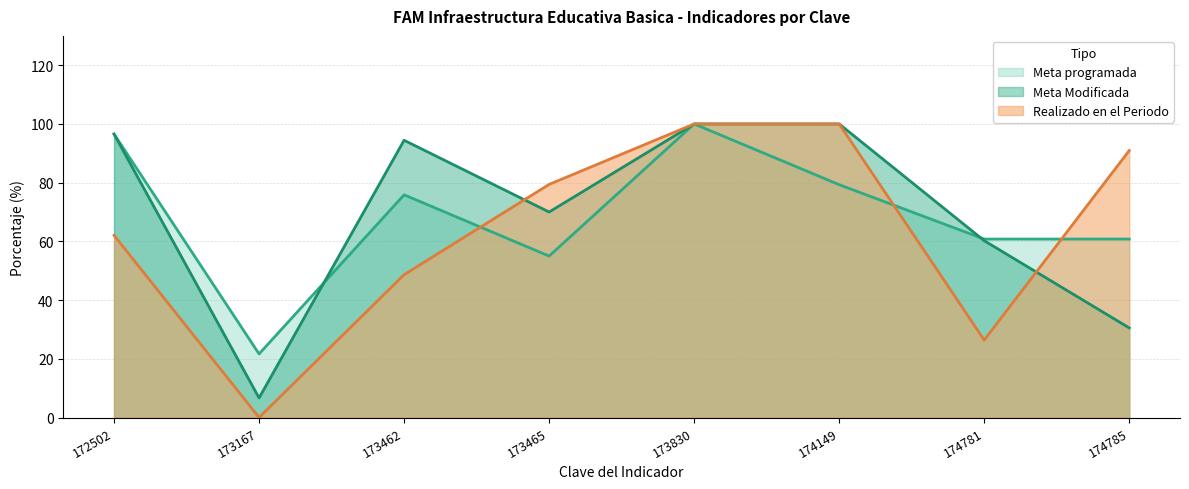

Between 173465 and 174149, which series saw the biggest shift?

Meta Modificada